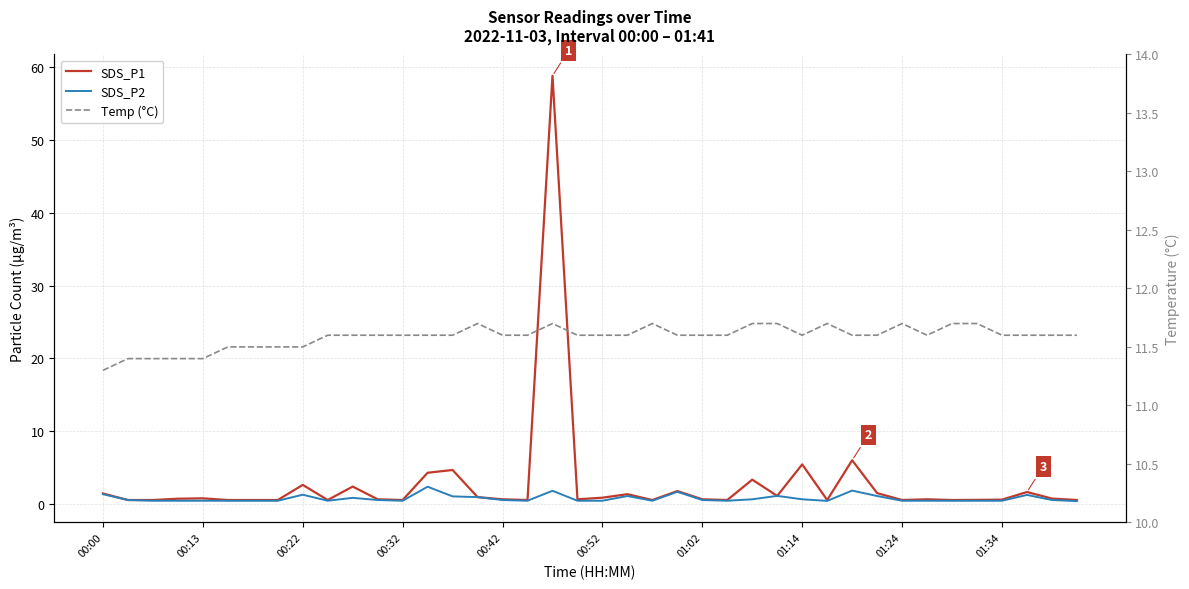

How many lines are shown in the chart?

3